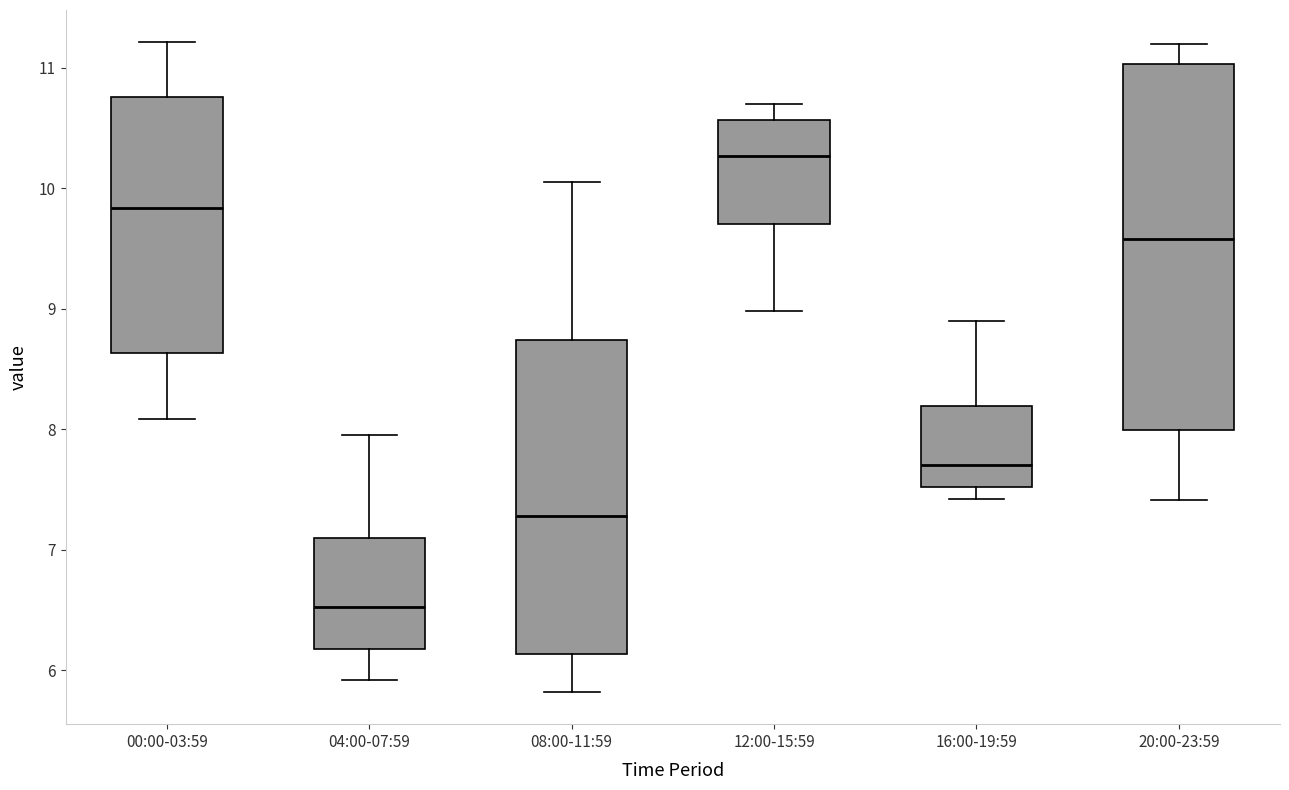

Which box's median line is the lowest?

04:00-07:59